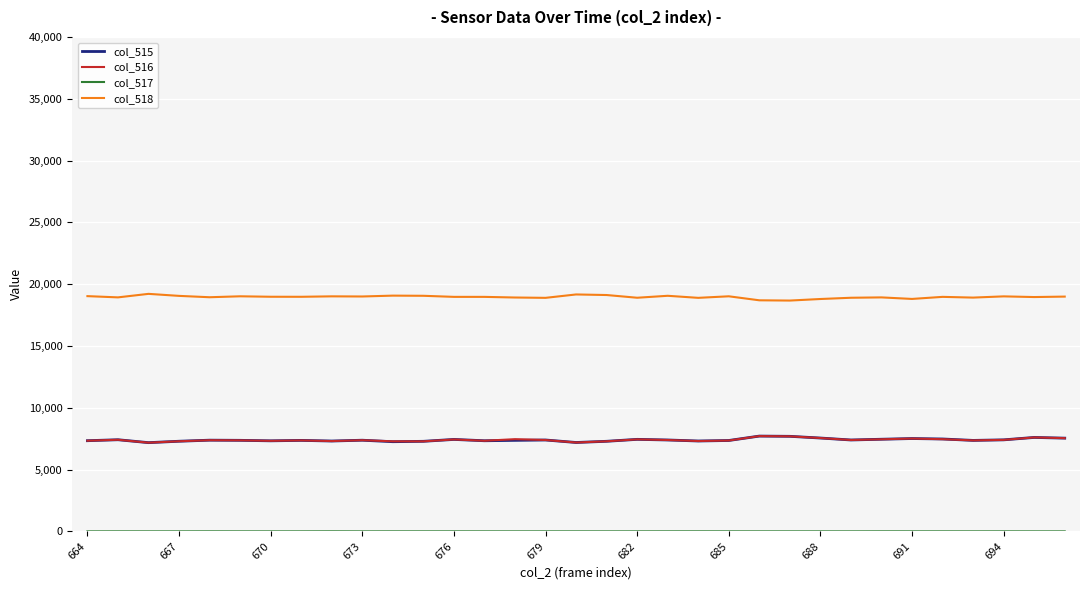

Which series has the largest total across all categories?

col_518